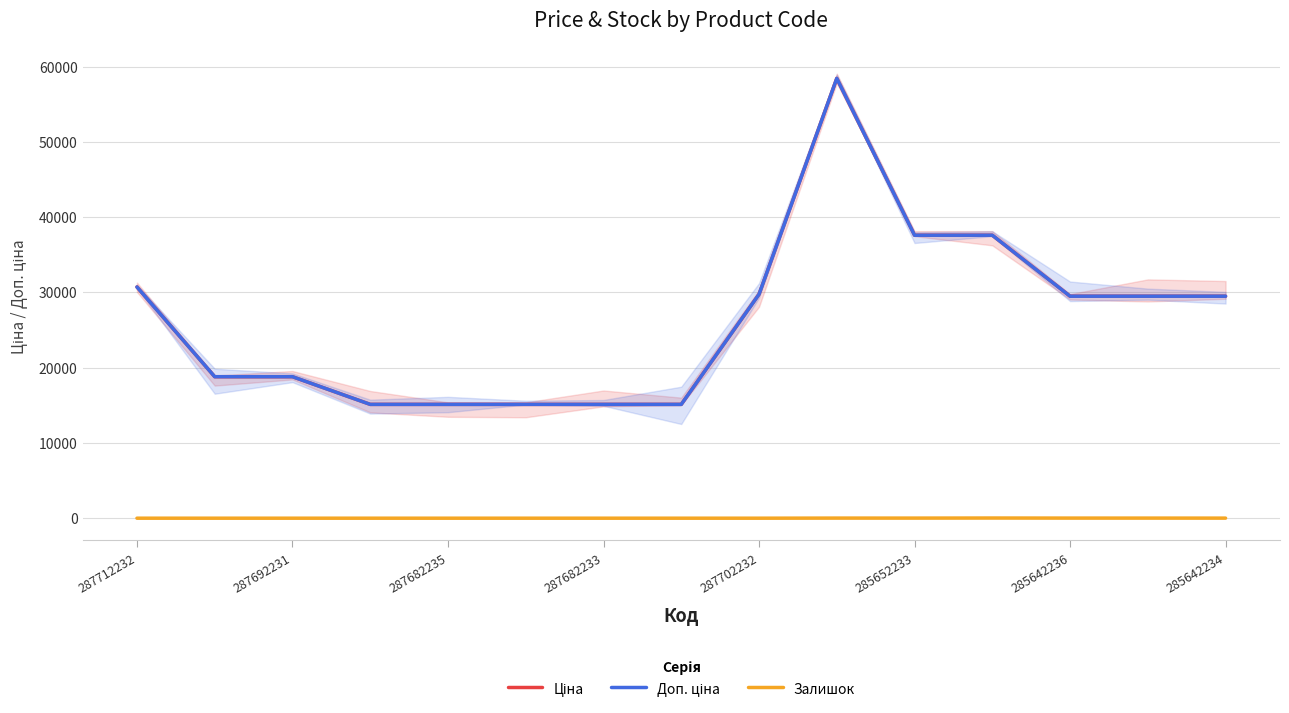

How many values in the Залишок series exceed 0?

6